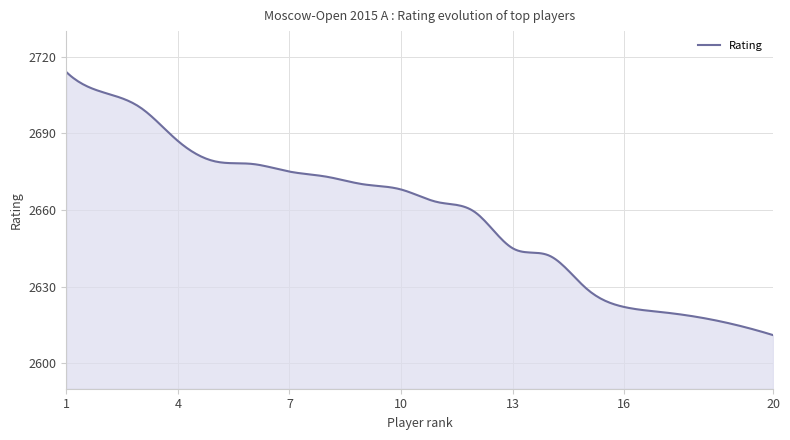

What is the difference between the maximum and minimum values?

103.0